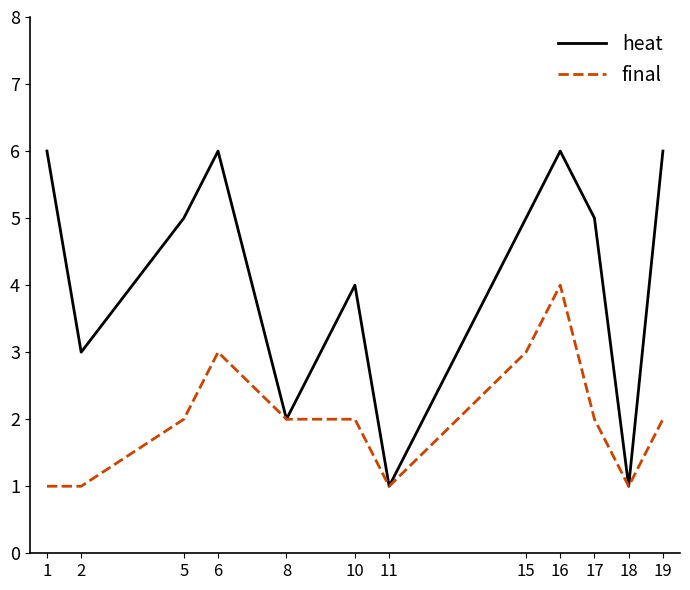

What is the spread (max minus min) of values at 10?

2